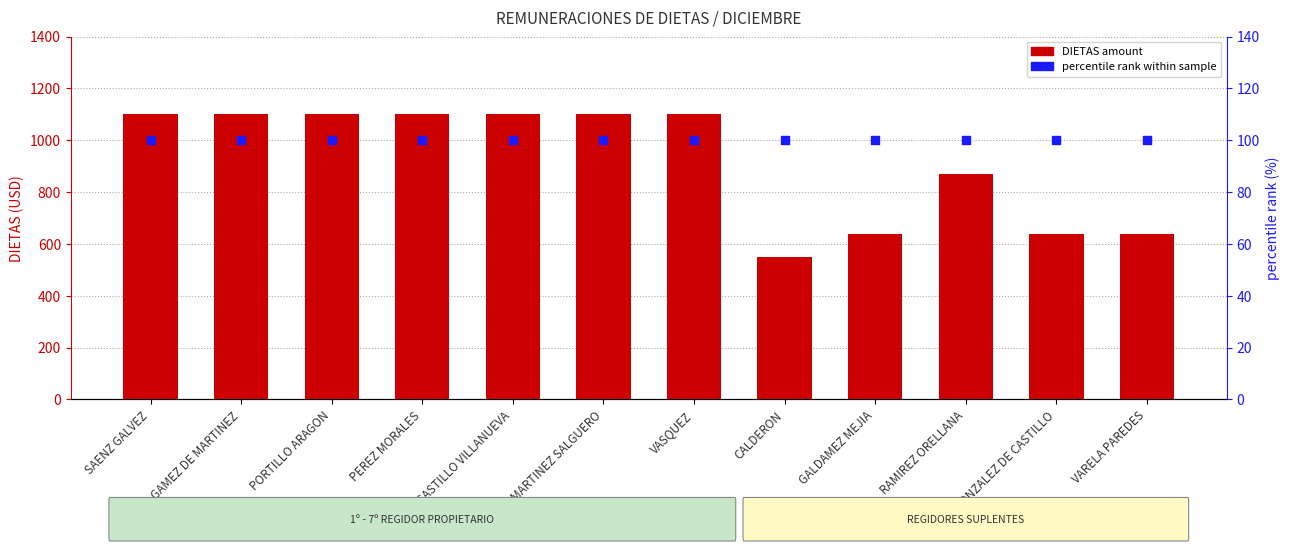

What are all the series names shown in the legend?

DIETAS amount, percentile rank